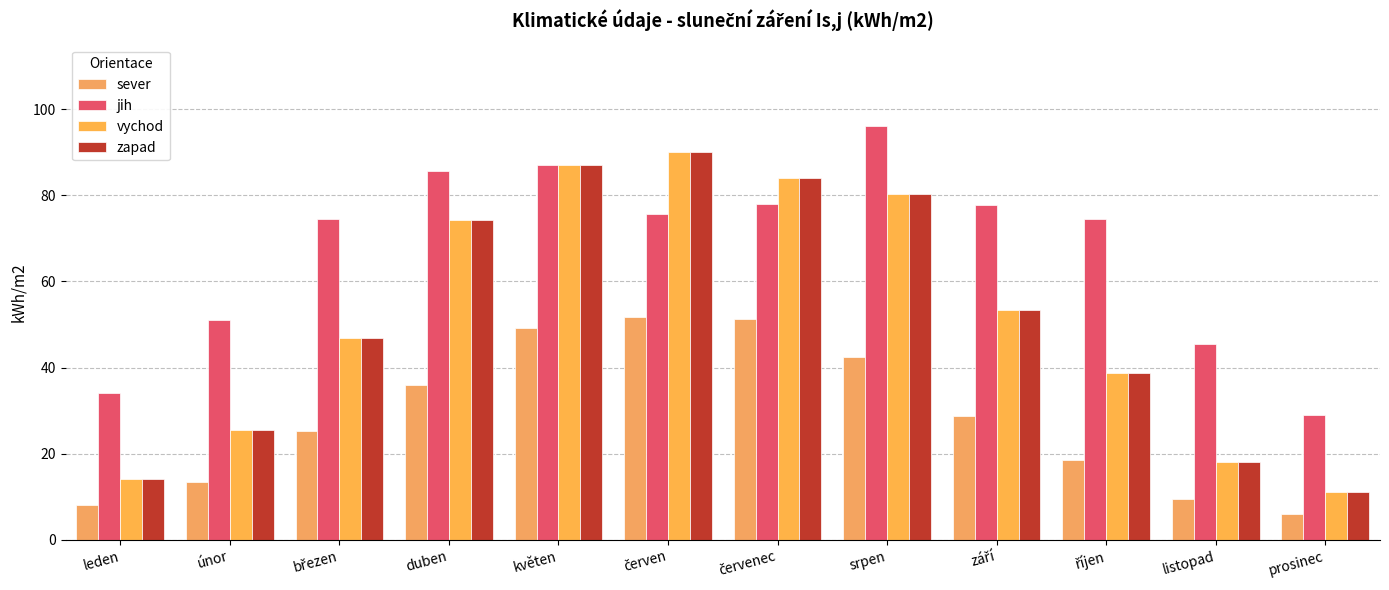

How many values in the zapad series exceed 53?

6